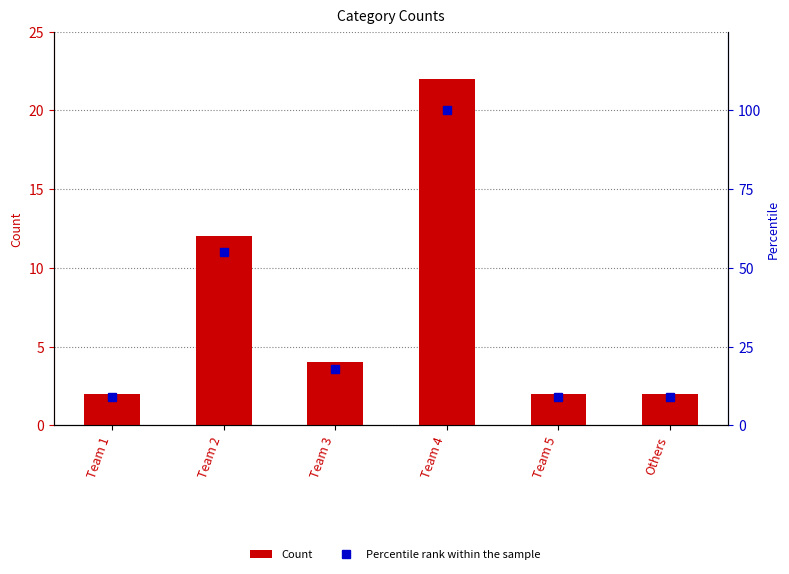

Count the Count values in the range 2 to 12.

5